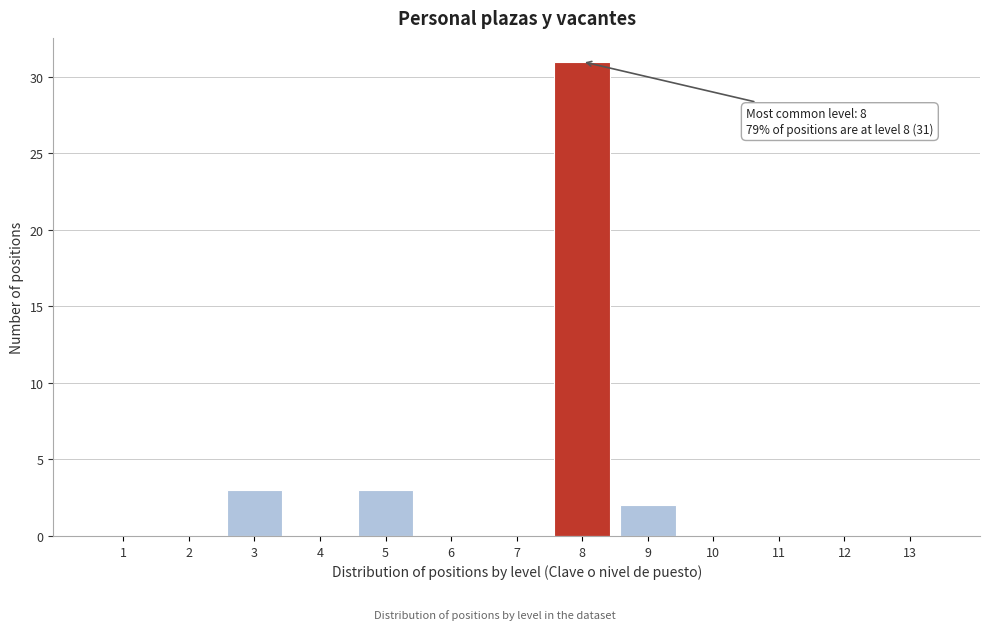

Reading left to right, transcribe all the data shown in this chart.

1=0	2=0	3=3	4=0	5=3	6=0	7=0	8=31	9=2	10=0	11=0	12=0	13=0